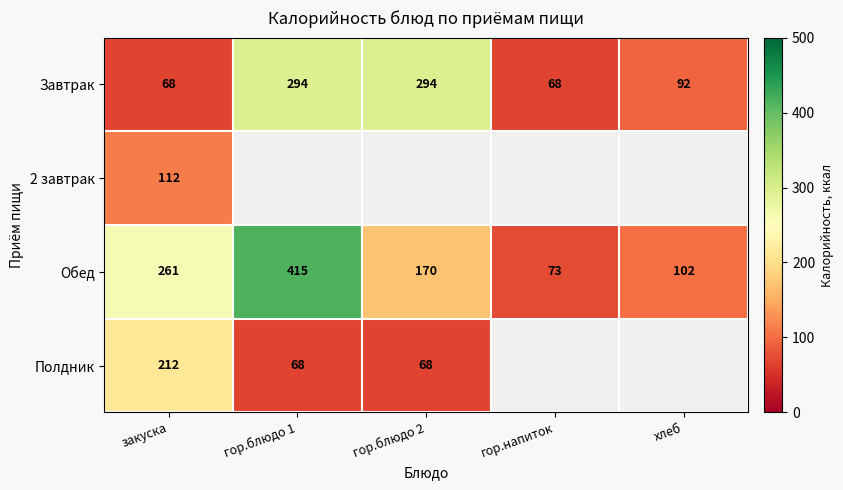

What is the spread (max minus min) of values at закуска?

193